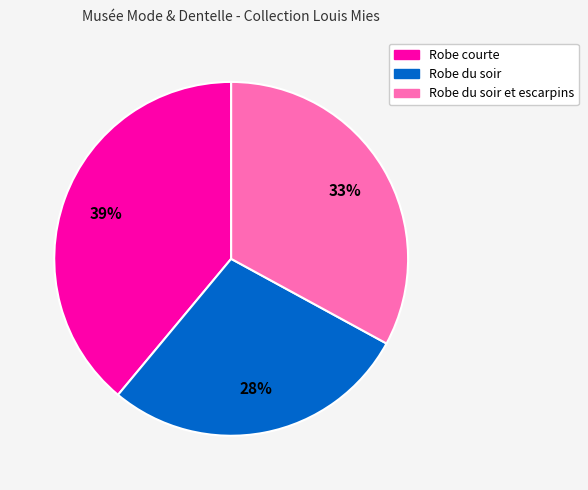

To the nearest percent, what is the combined percentage of Robe courte and Robe du soir et escarpins?

72%